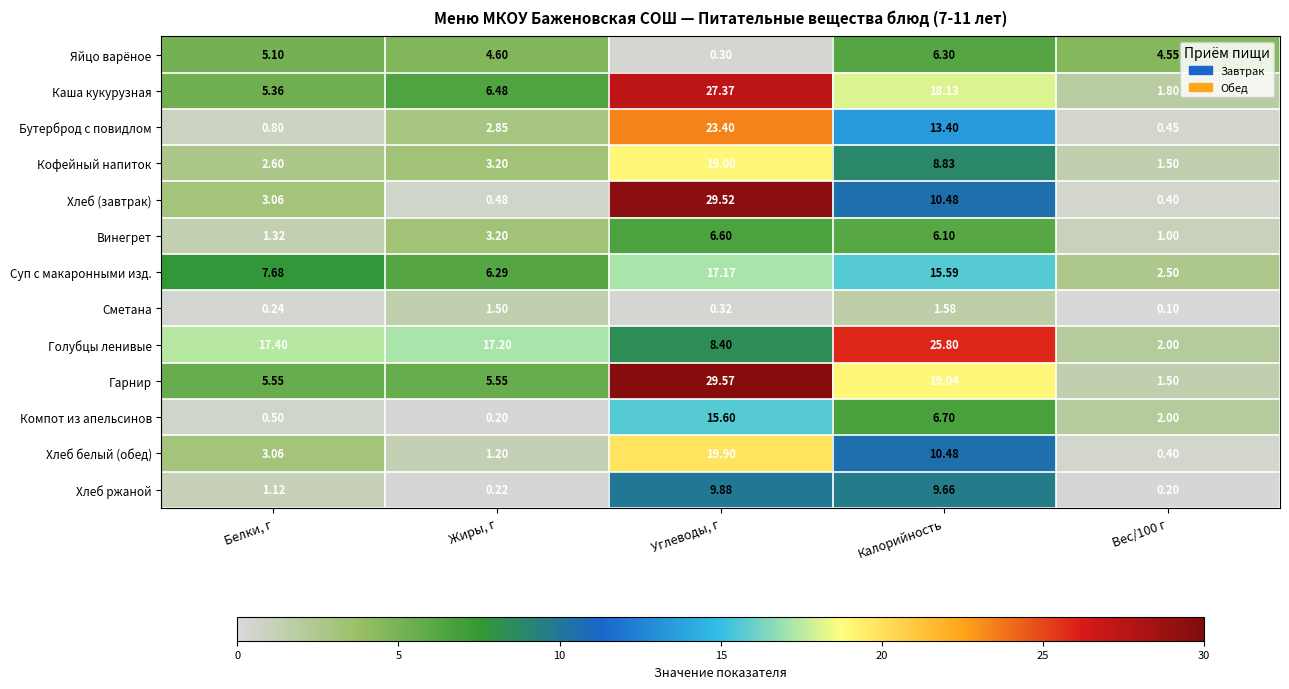

At which label does Сметана reach its peak?

Калорийность